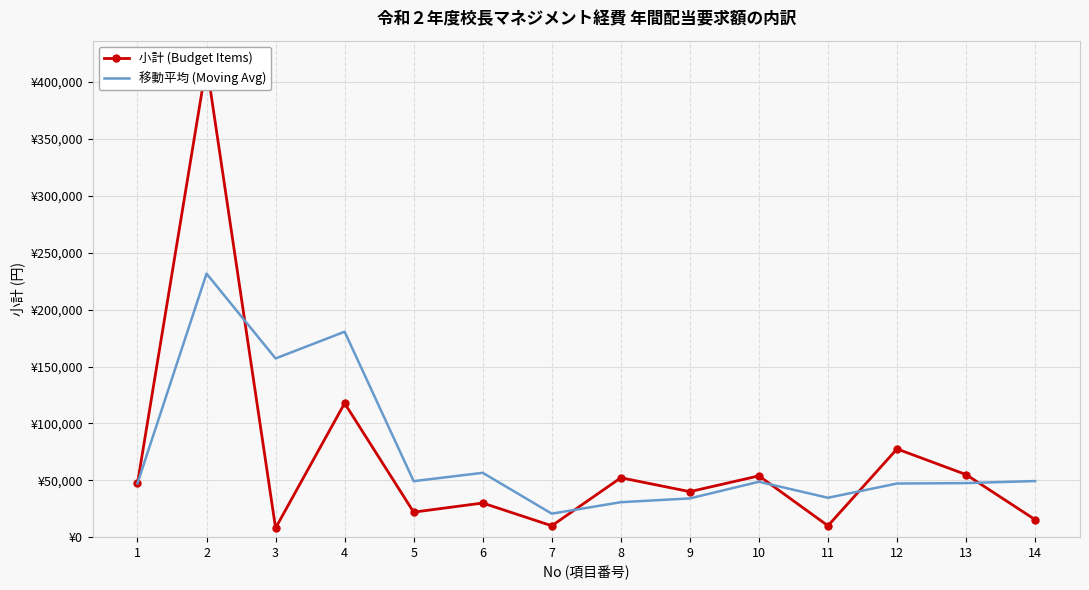

What is the value of the 移動平均 (Moving Avg) point at the 7th from the left?

20659.3